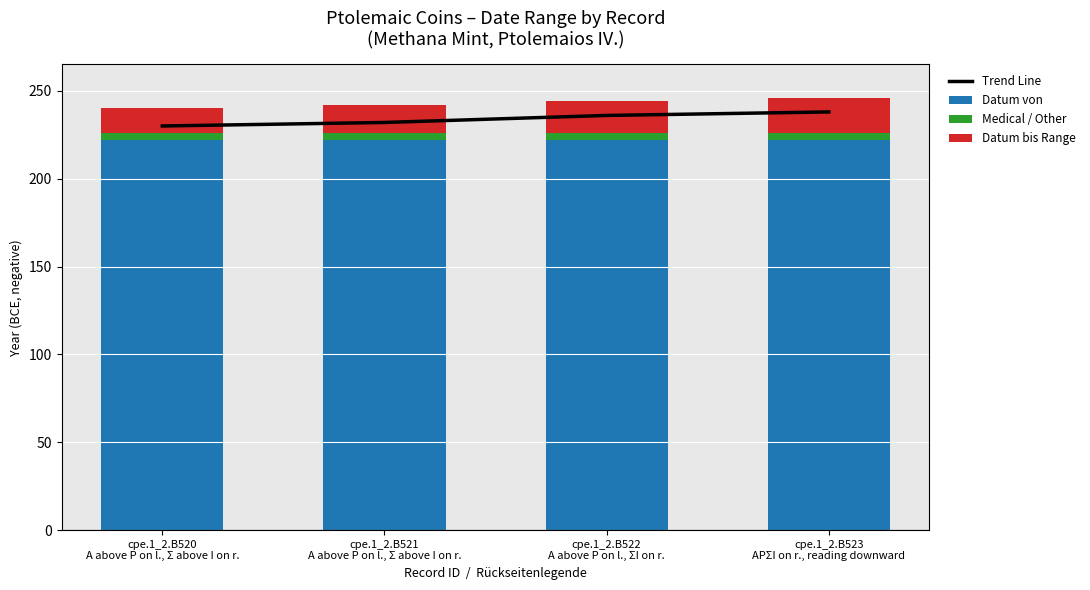

What are all the series names shown in the legend?

Trend Line, Datum von, Medical / Other, Datum bis Range